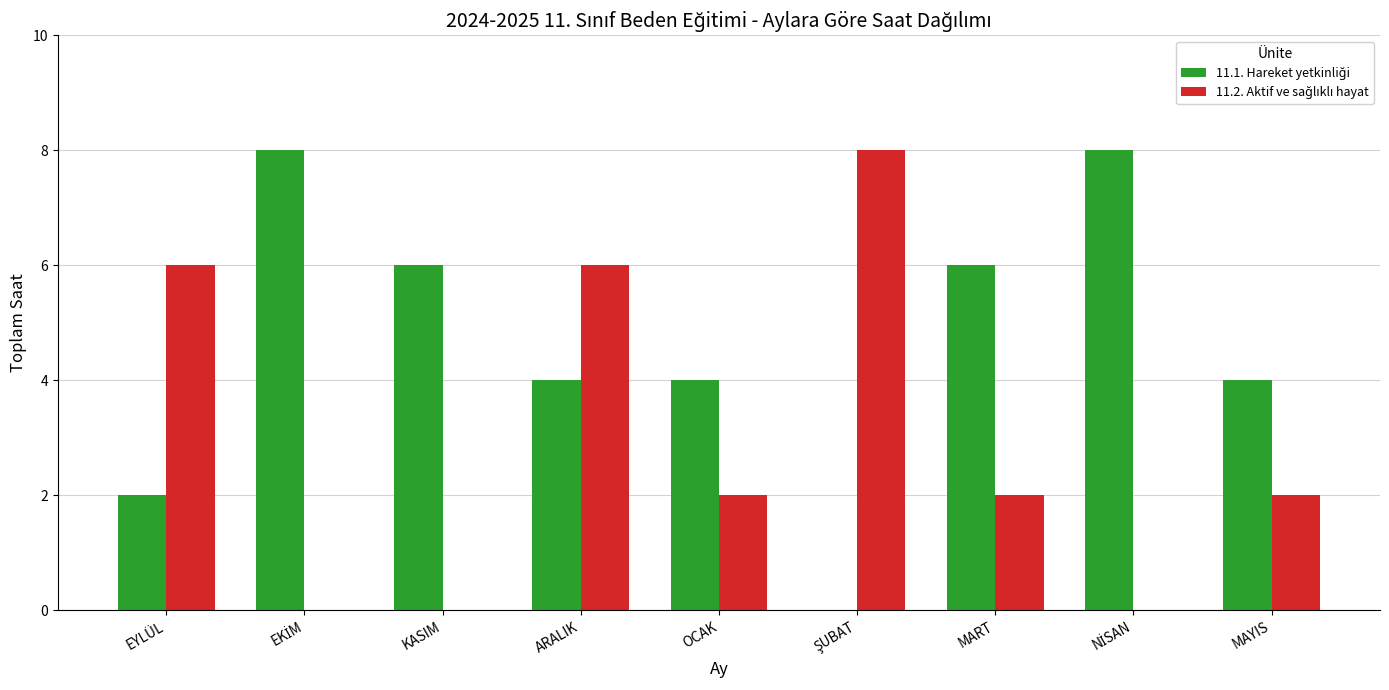

What is the total value across all series at KASIM?

6